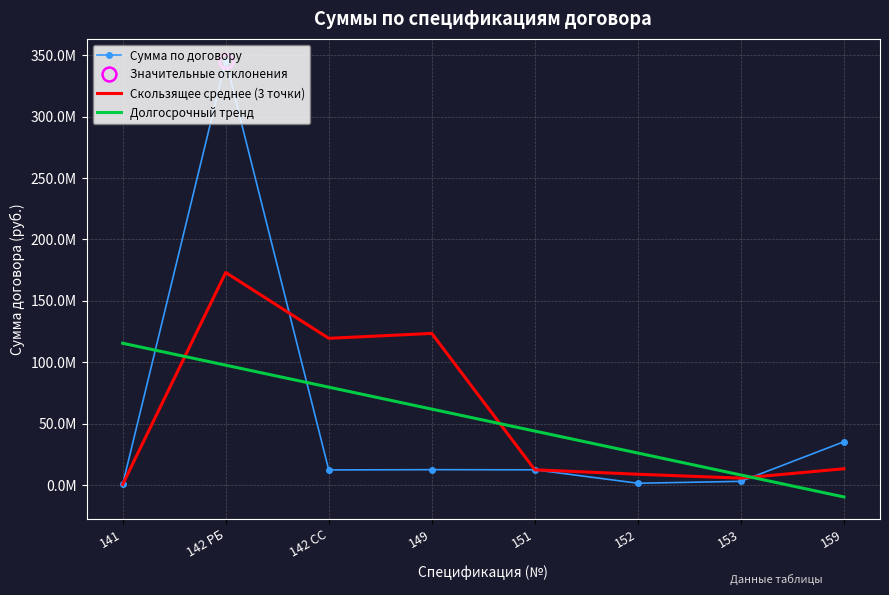

True or false: Скользящее среднее (3 точки) has more than 0 interior local peaks.

True